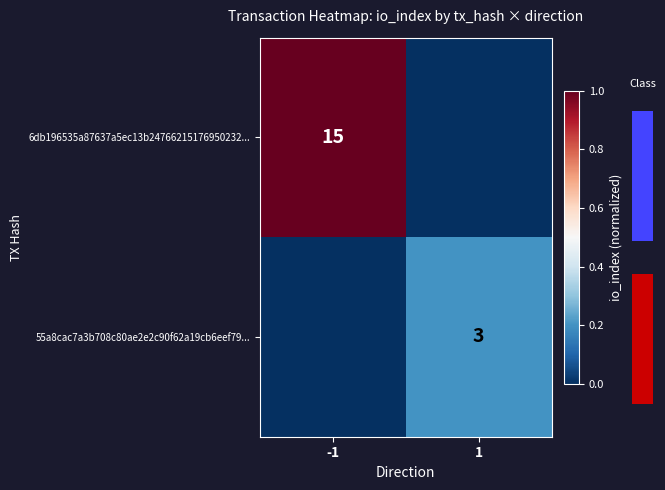

Which series has the largest range (max minus min)?

6db196535a87637a5ec13b24766215176950232...